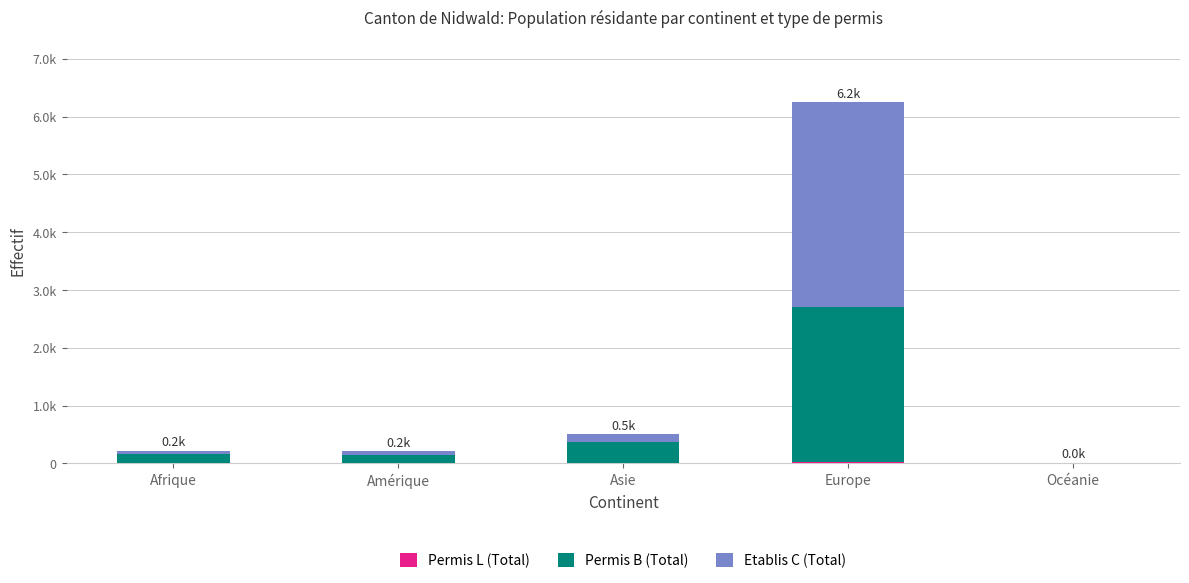

What position from the right is Afrique?

5